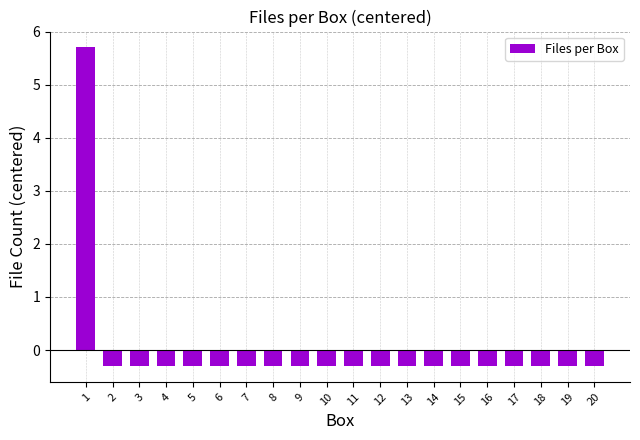

What is the smallest value displayed?

-0.3